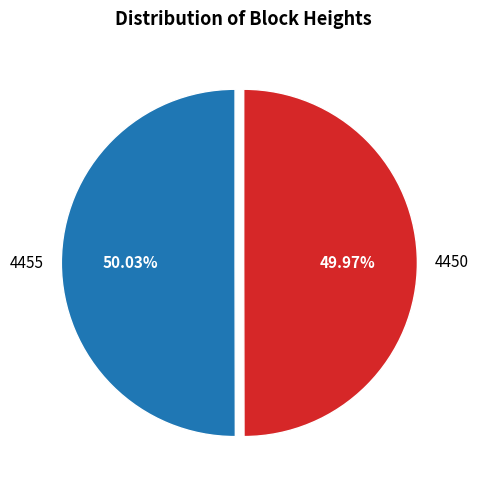

Is it true that 4450 is 42% of the pie?

False